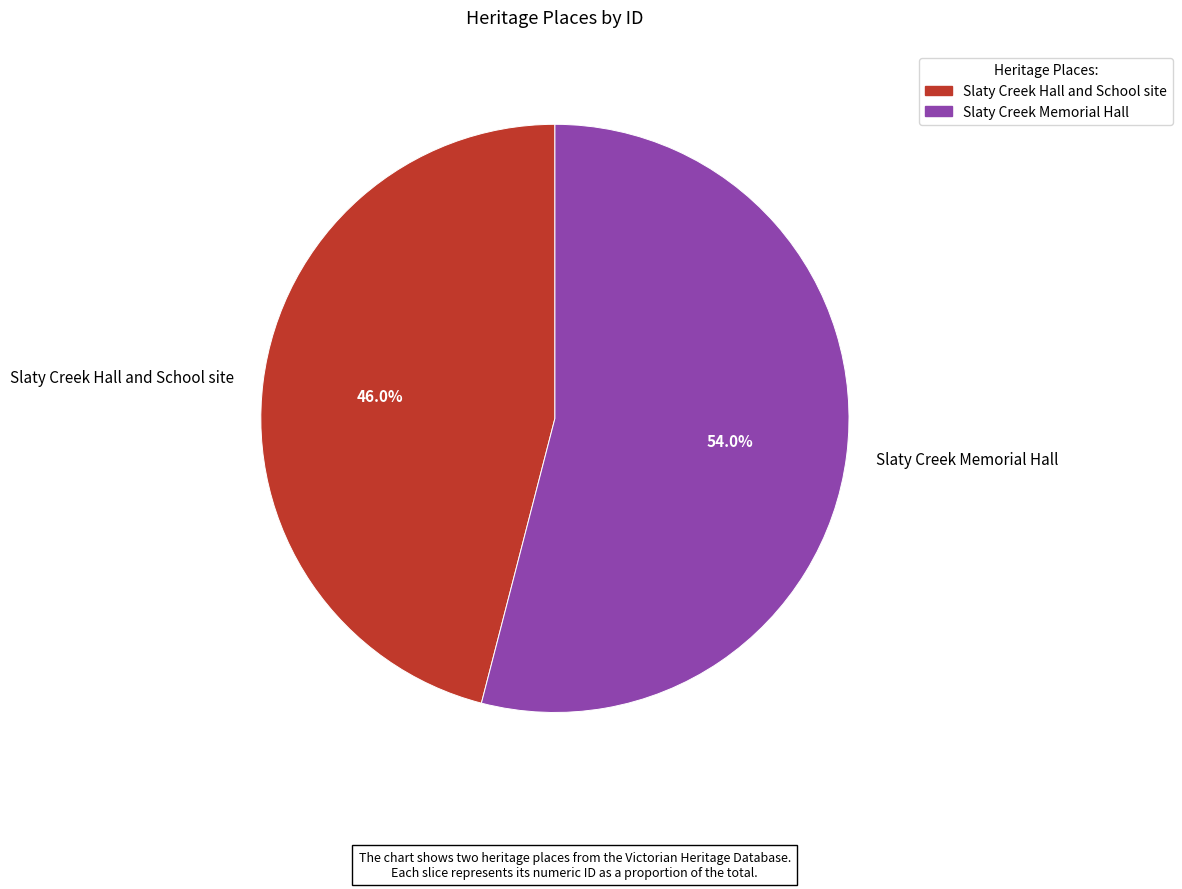

To the nearest percent, what is the difference between the largest and smallest slice percentages?

8%